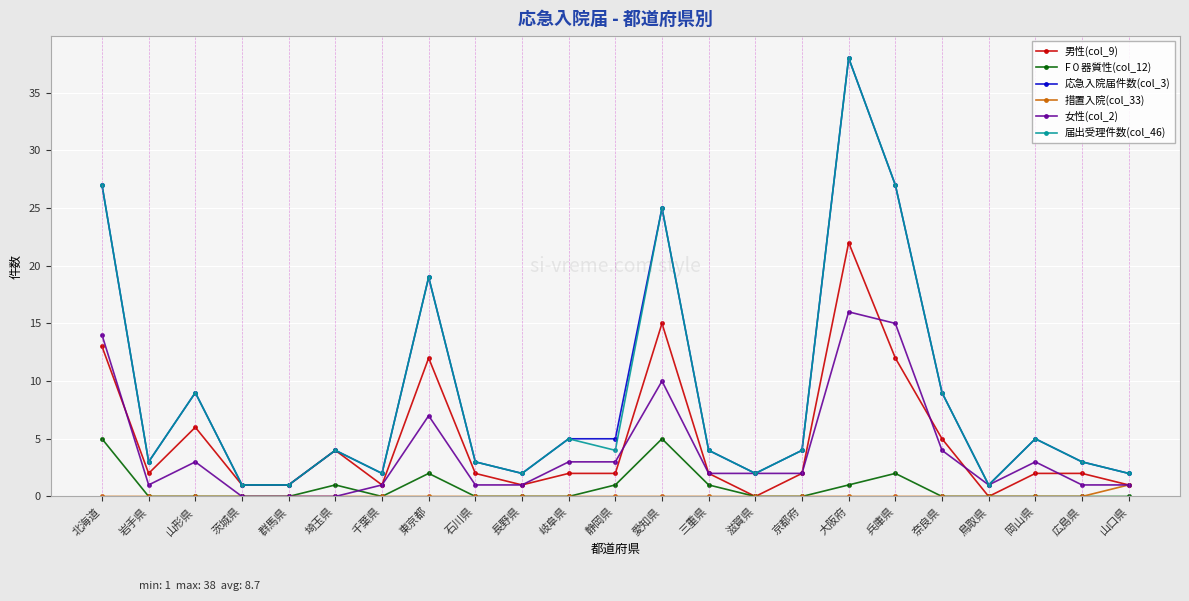

What is the total value across all series at 静岡県?

15